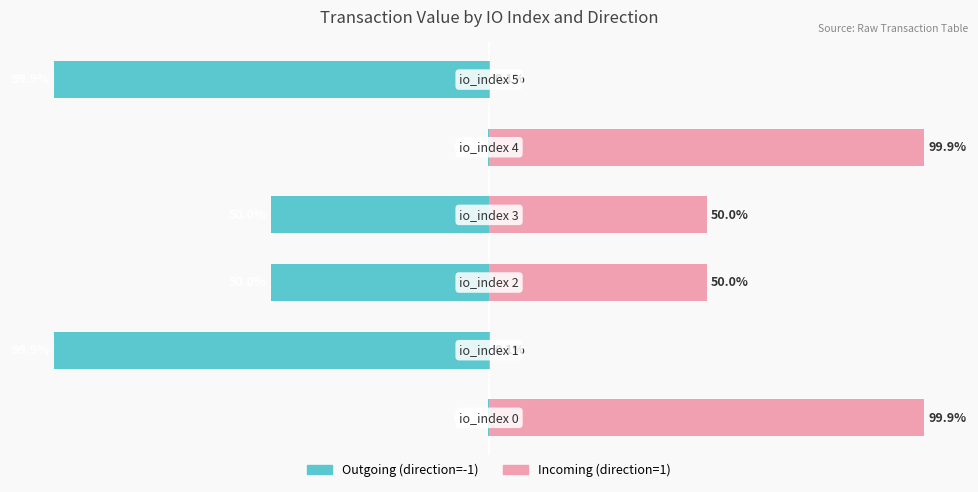

List the series in order of their overall mean, highest first.

Incoming (direction=1), Outgoing (direction=-1)